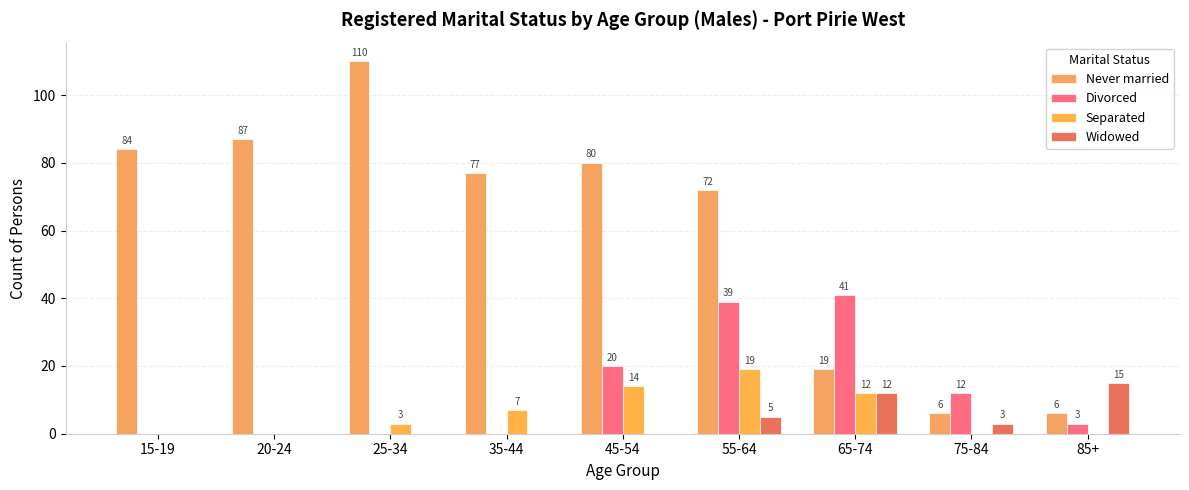

Are the bars grouped side by side (vs. stacked)?

Yes